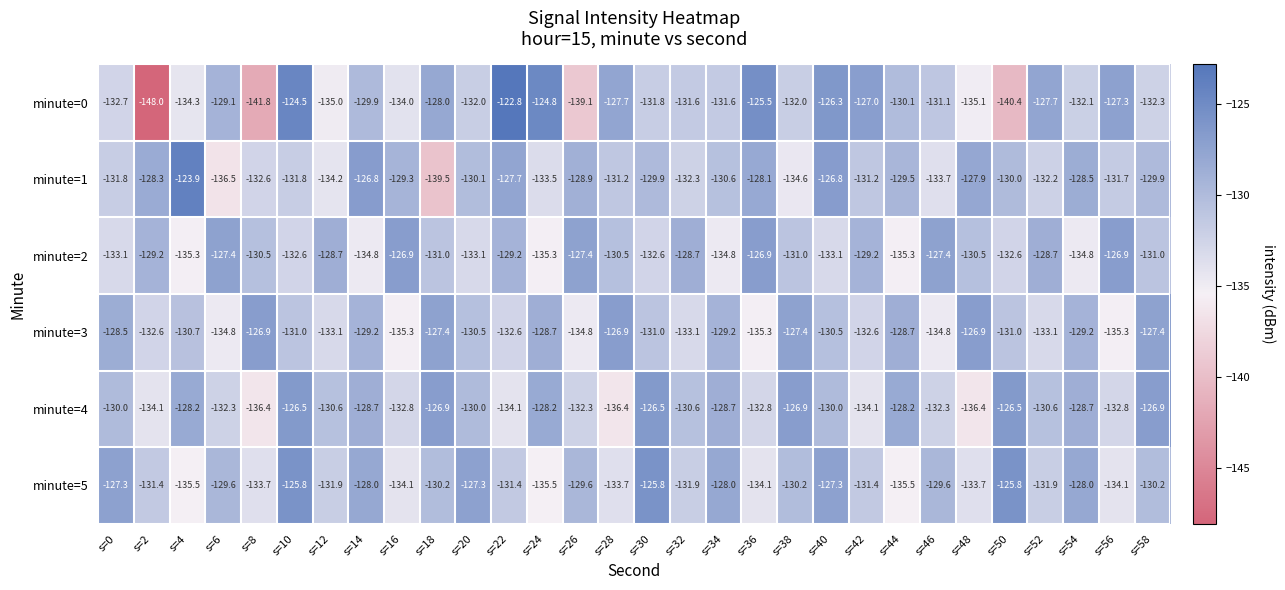

Where does the minute=5 series first go above -130?

s=0